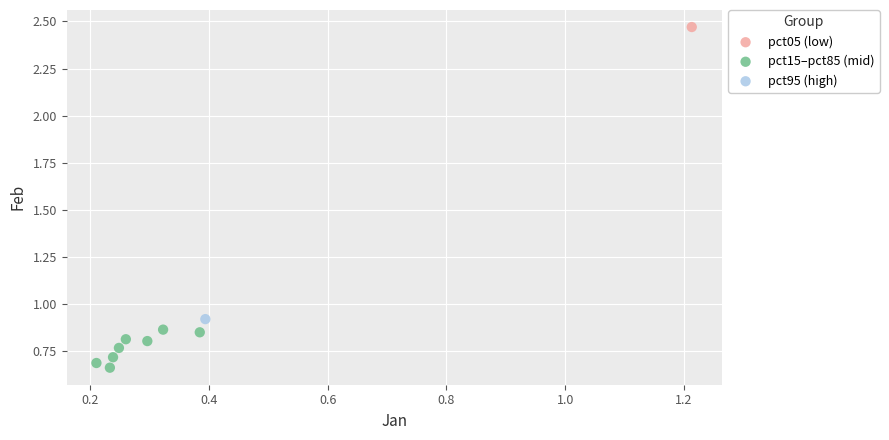

What are all the series names shown in the legend?

pct05 (low), pct15–pct85 (mid), pct95 (high)